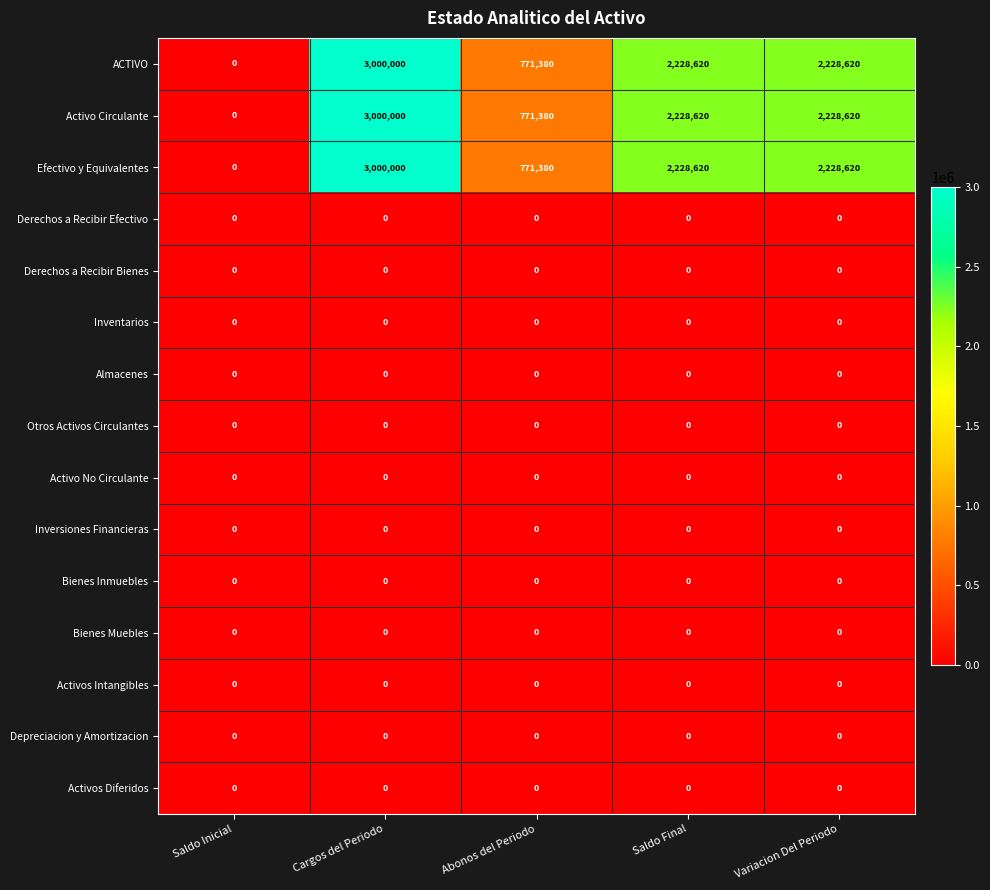

Where is ACTIVO nearest to the value 1500000?

Abonos del Periodo